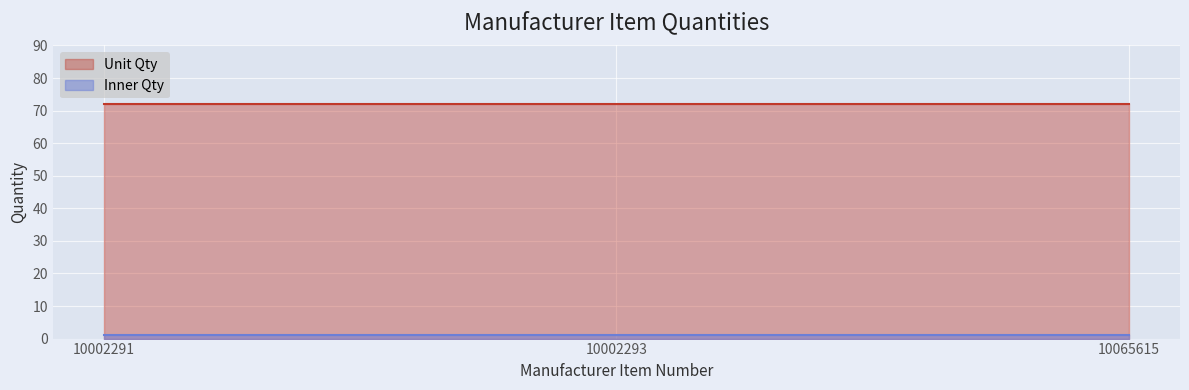

What is the minimum value for Unit Qty?

72